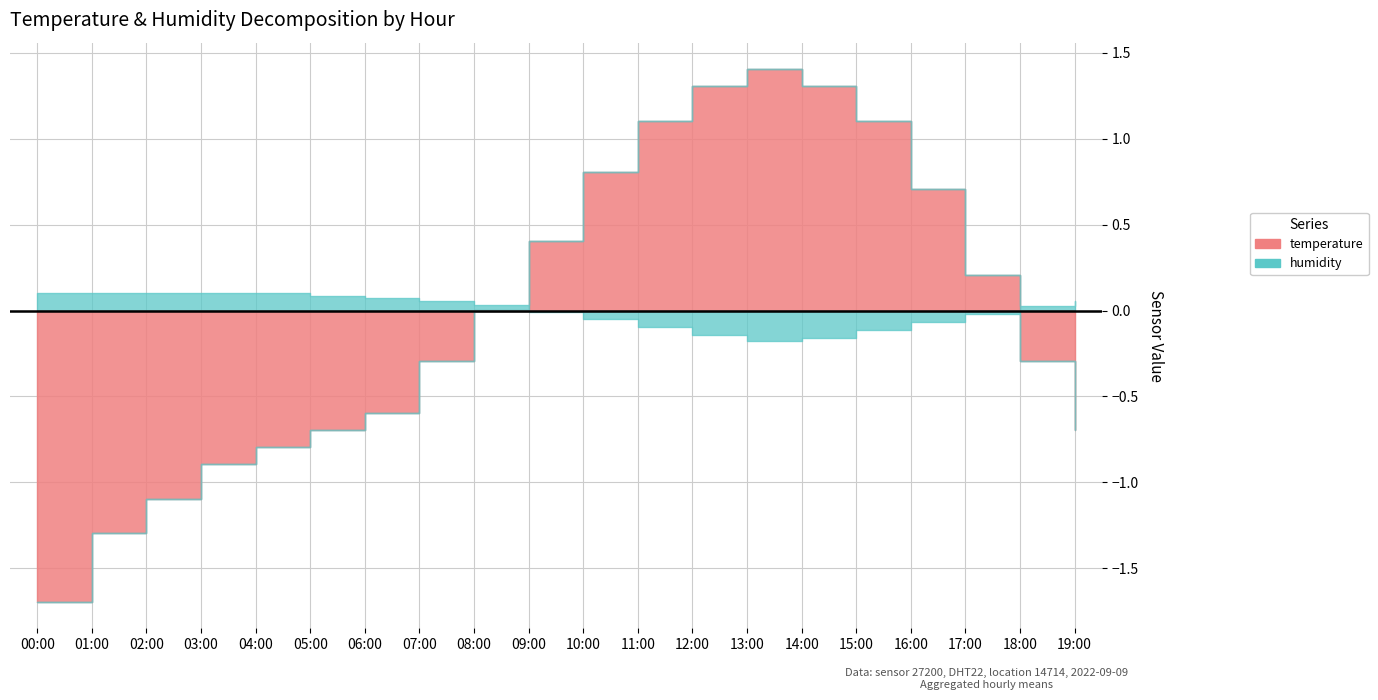

What are all the series names shown in the legend?

temperature, humidity